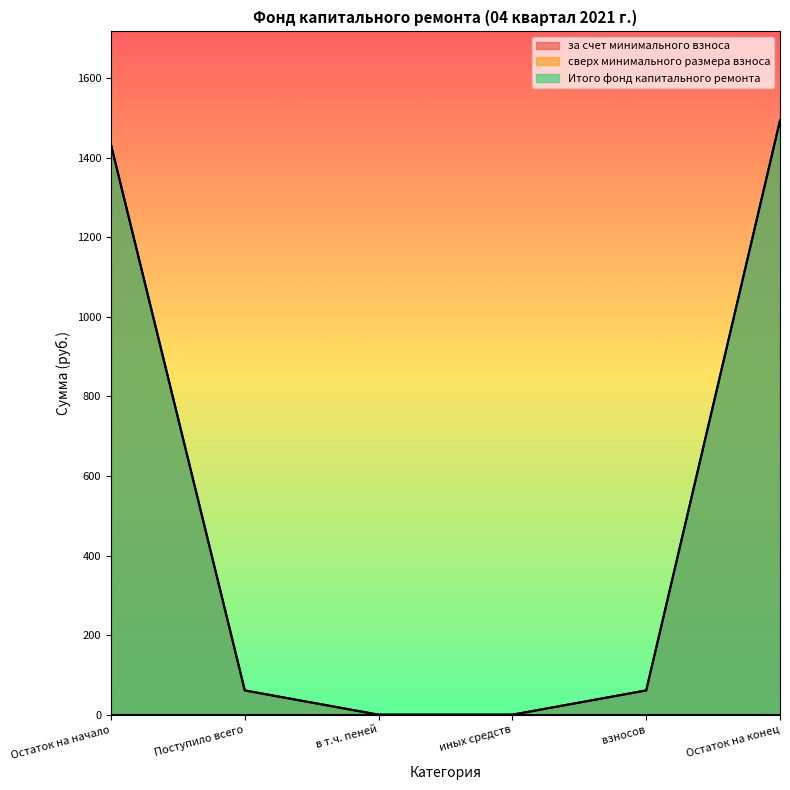

What is the average value of the Итого фонд капитального ремонта series?

508.0